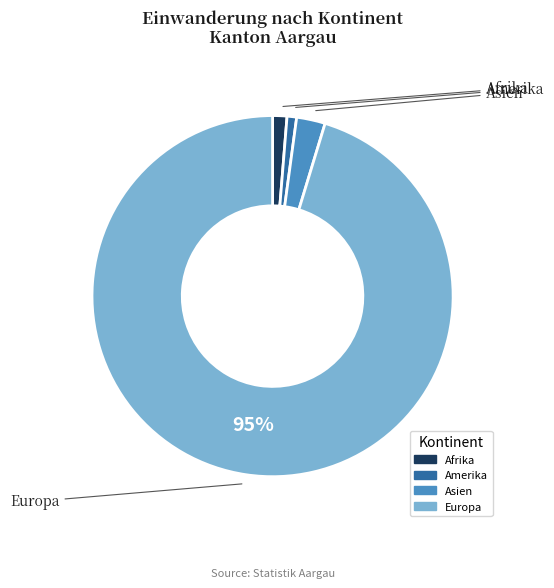

To the nearest percent, what is the average slice percentage?

25%